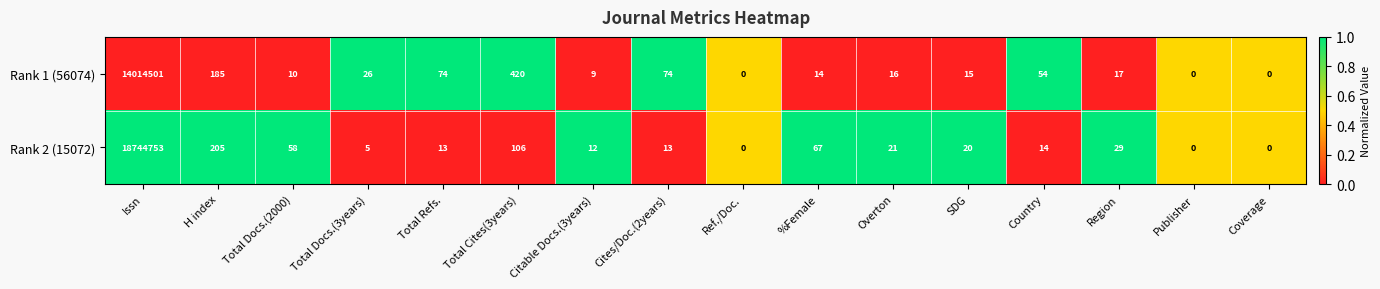

What is the difference between the maximum and minimum values in the Rank 1 (56074) series?

14014501